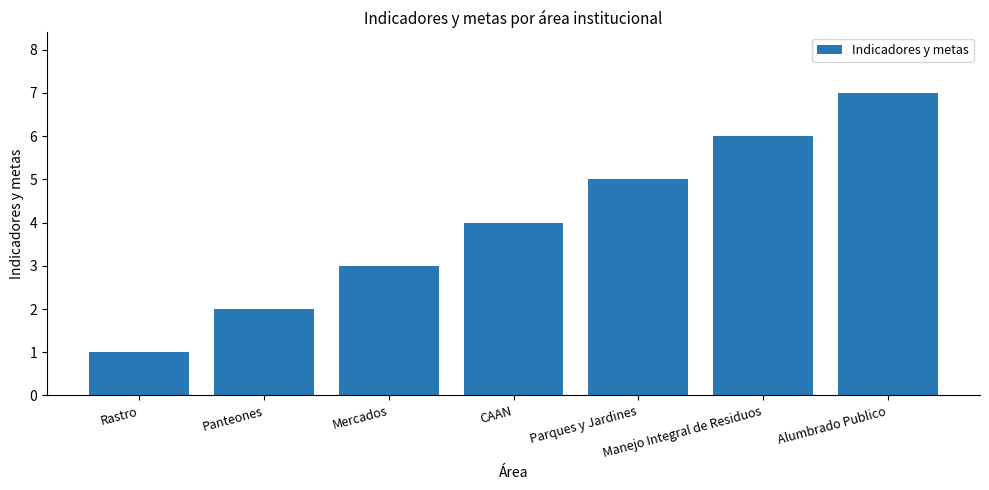

At which label is the value closest to 4?

CAAN